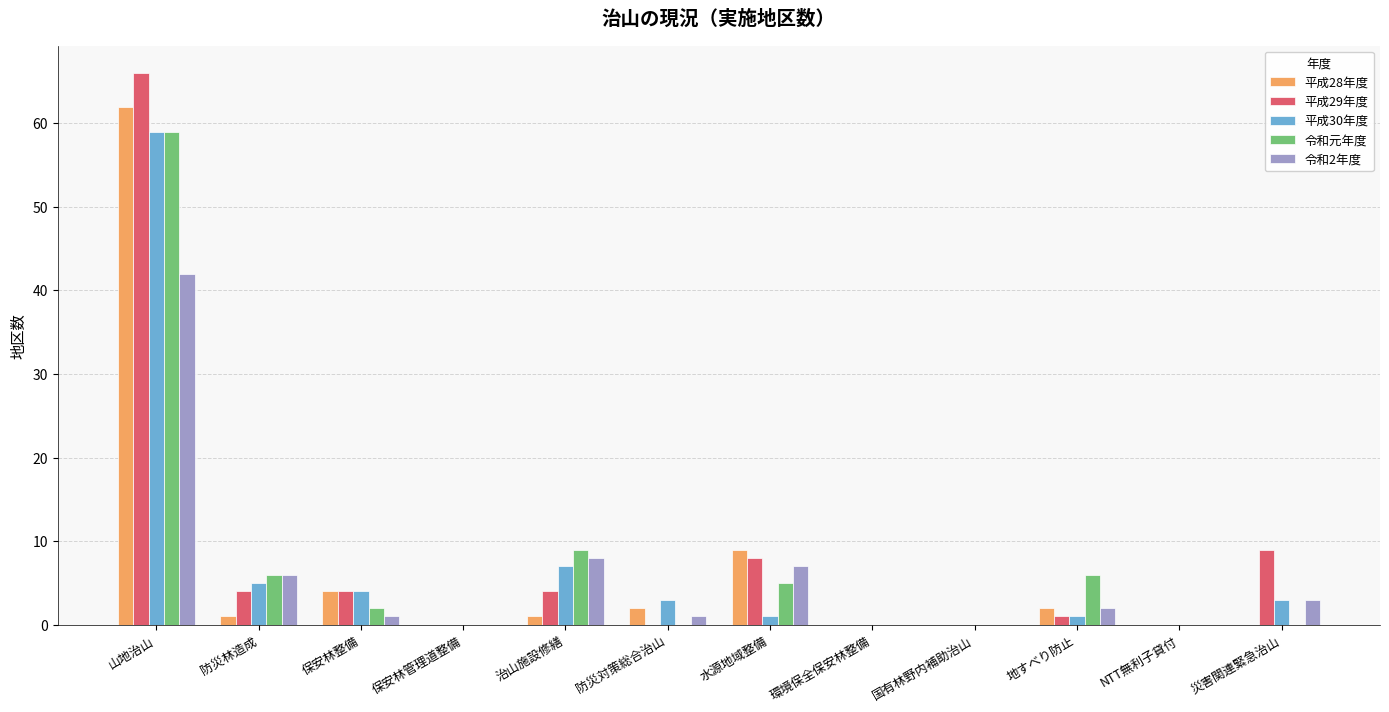

Is it true that 平成30年度 equals 3 at 災害関連緊急治山?

True